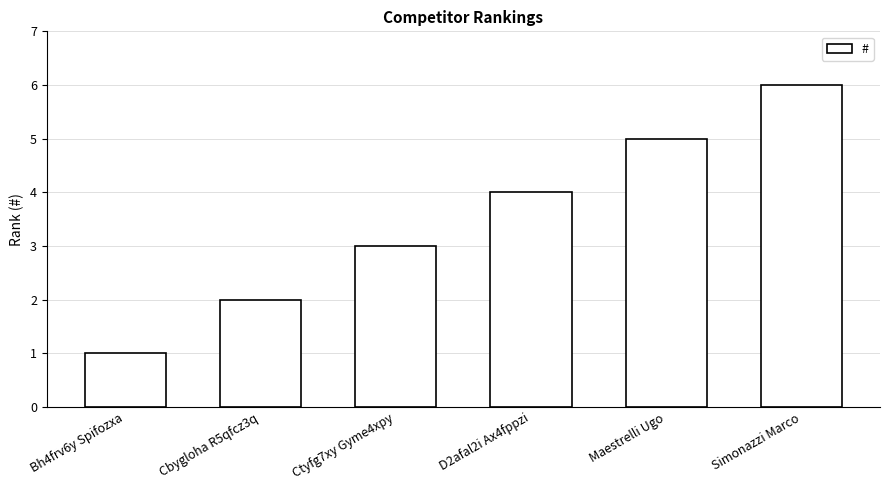

Reading left to right, extract all data points from this chart.

Bh4frv6y Spifozxa=1	Cbygloha R5qfcz3q=2	Ctyfg7xy Gyme4xpy=3	D2afal2i Ax4fppzi=4	Maestrelli Ugo=5	Simonazzi Marco=6